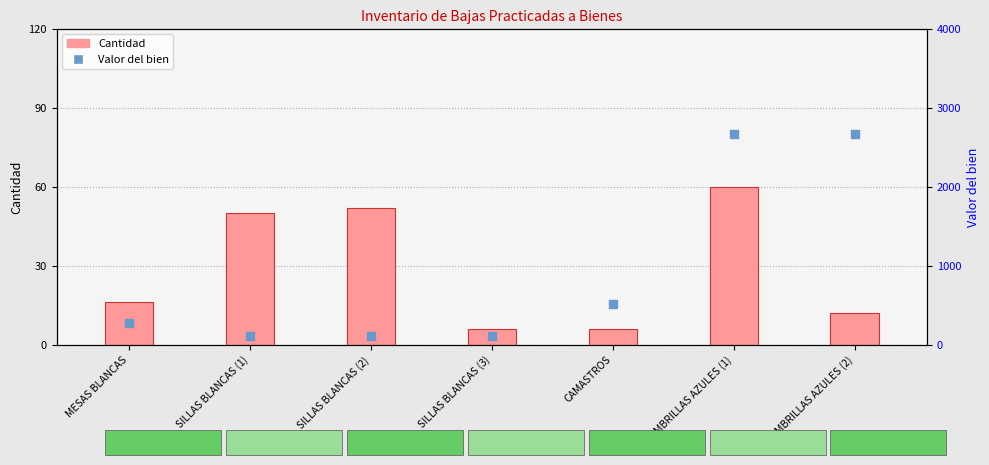

What is the total value across all series at CAMASTROS?

519